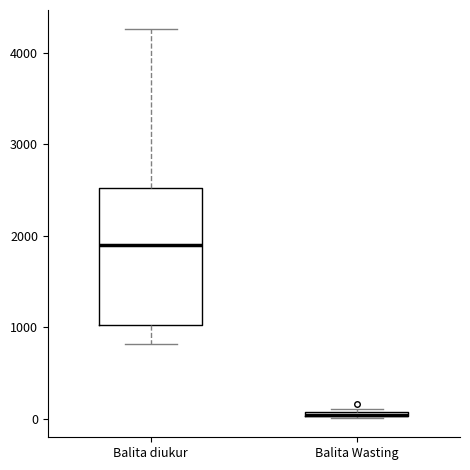

Where is the lower edge of the box for Balita Wasting on the y-axis? The values are not printed on the chart, so give them approximately, as read against the axis.

0